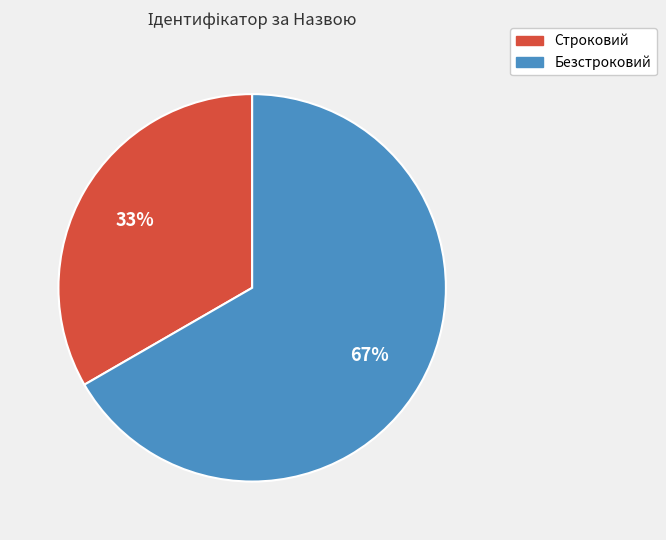

Is there any slice that represents more than half of the pie?

Yes